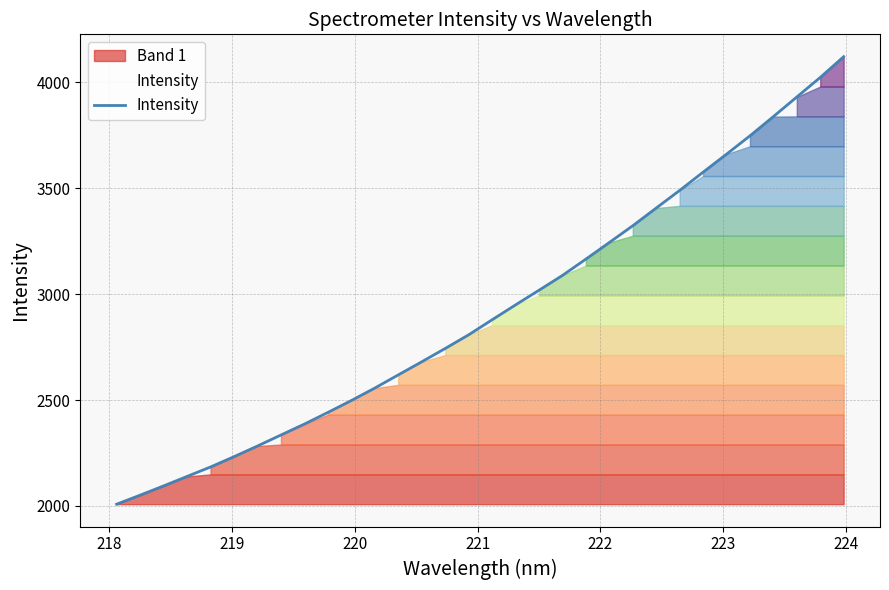

What is the highest value of the Intensity series?

4121.2